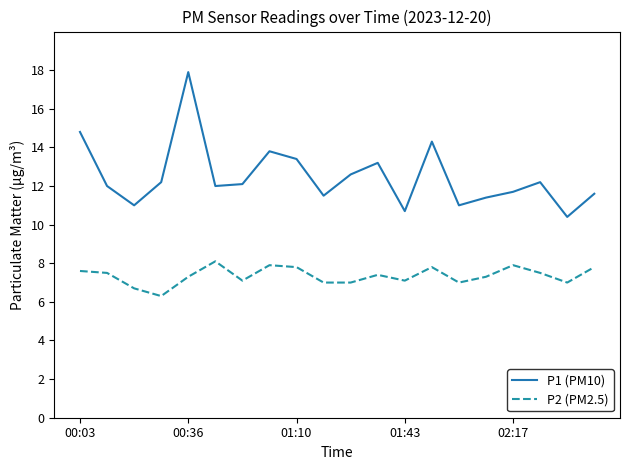

Which series has the largest total across all categories?

P1 (PM10)